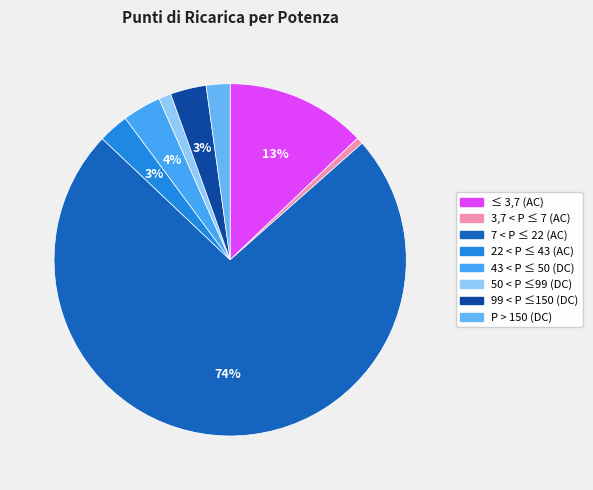

To the nearest percent, what is the combined percentage of 22 < P ≤ 43 (AC) and P > 150 (DC)?

5%